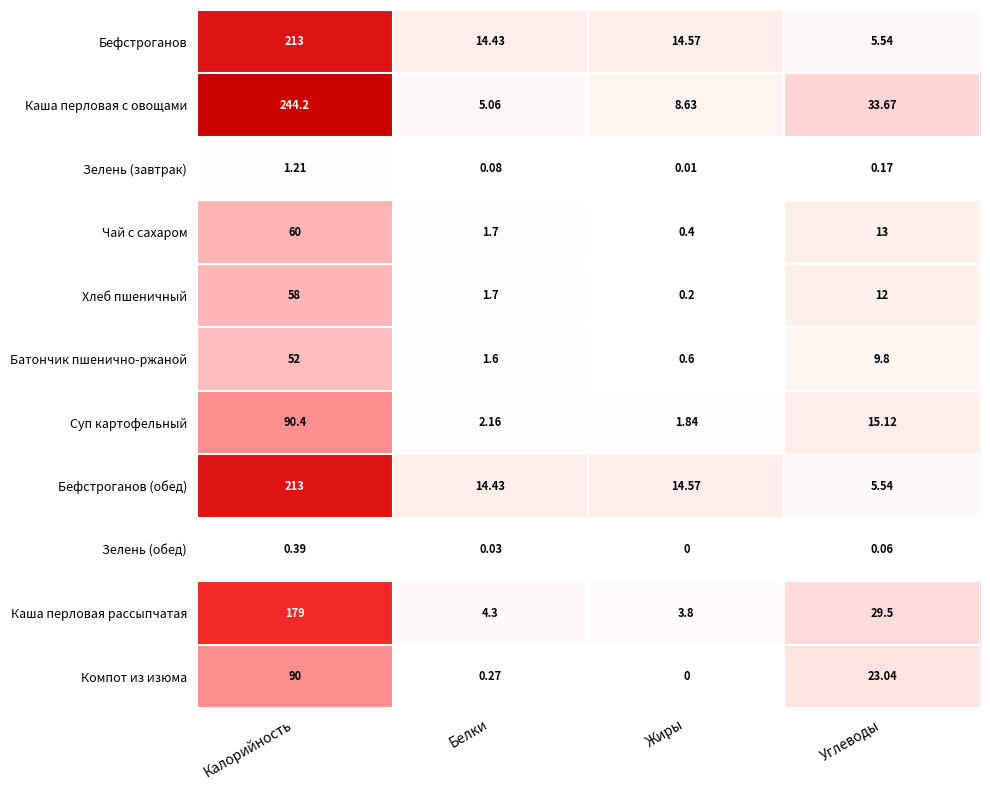

Rank the categories by Зелень (обед) value from highest to lowest.

Калорийность, Углеводы, Белки, Жиры